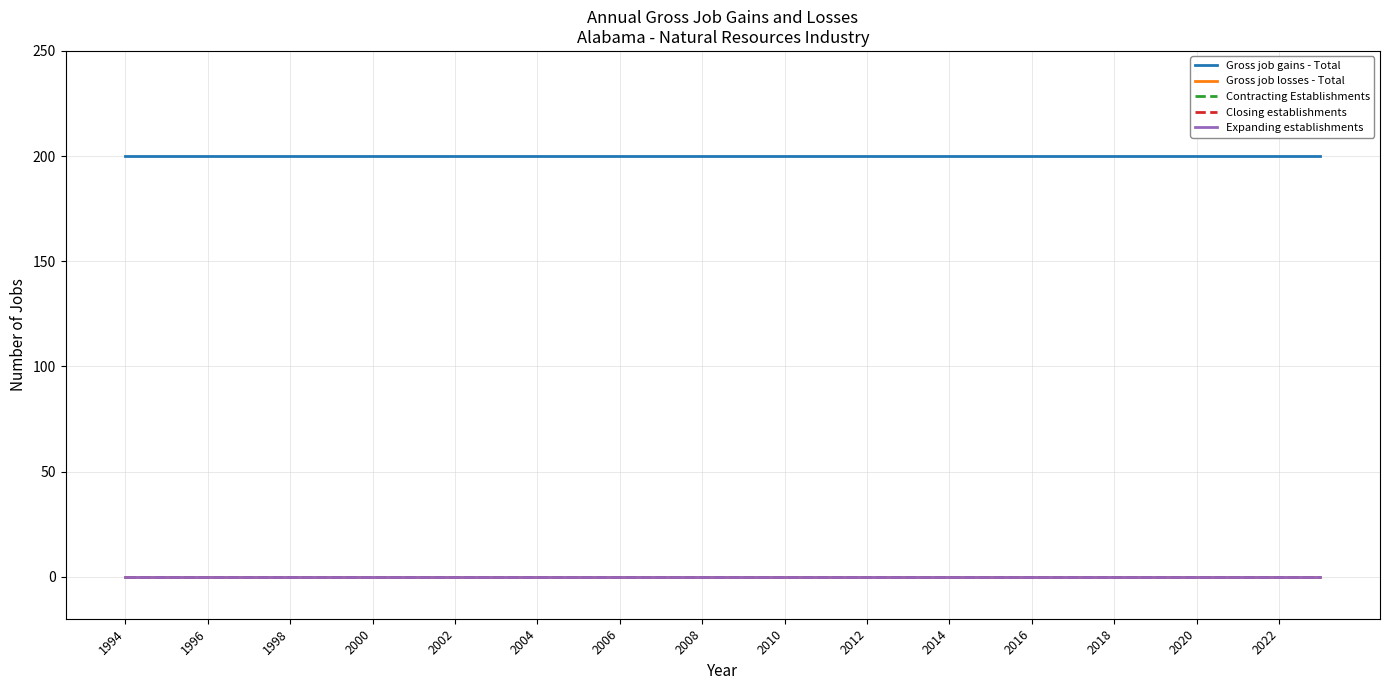

Does the chart have visible grid lines?

Yes